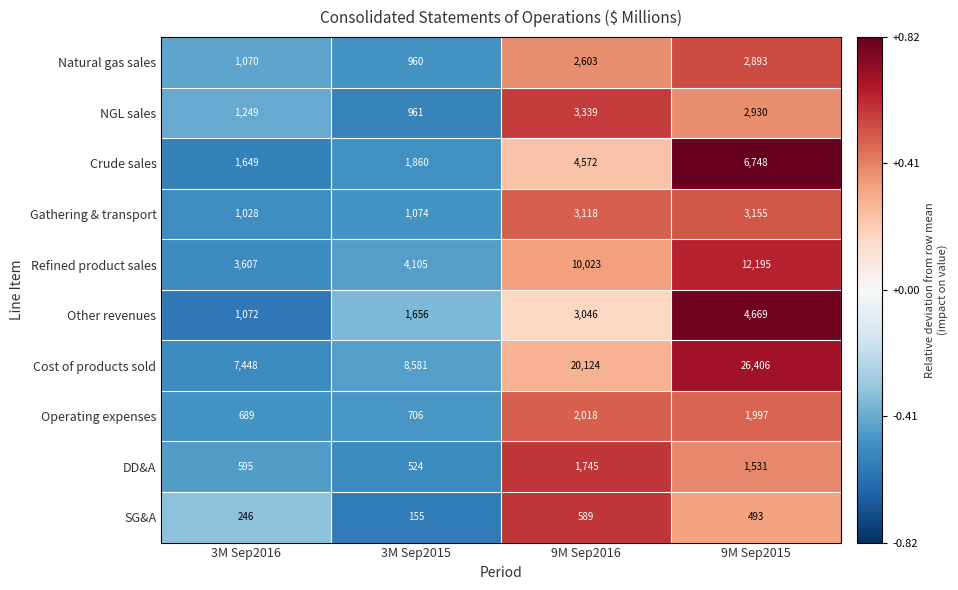

How many data points does each series have?

4